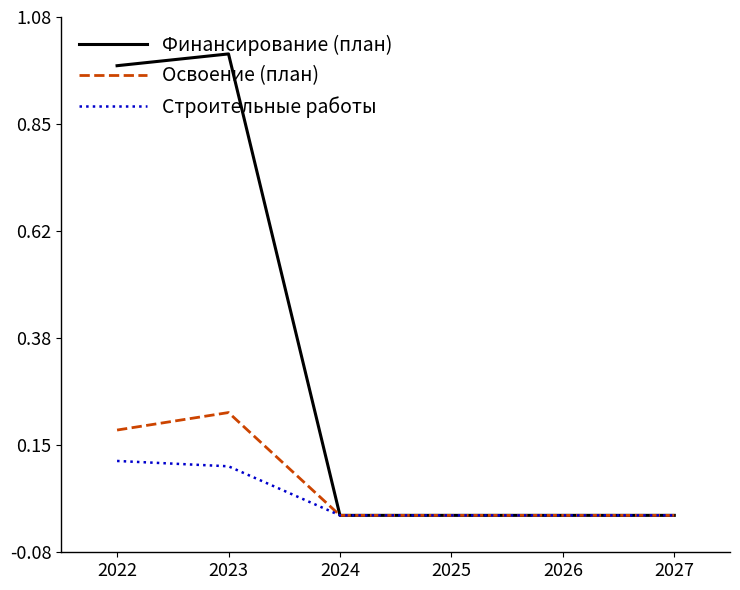

What are all the series names shown in the legend?

Финансирование (план), Освоение (план), Строительные работы